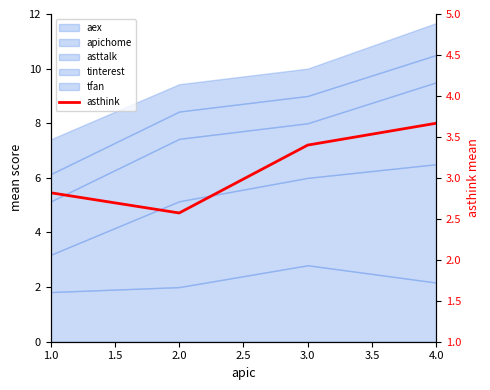

Reading left to right, list all the values displayed in this chart.

2.8	2.6	3.4	3.7